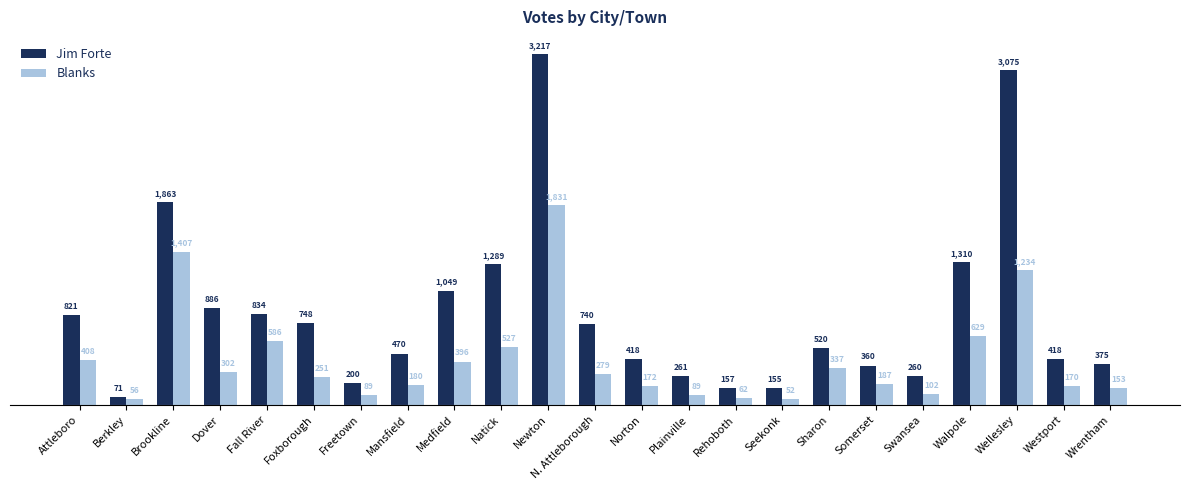

What is the label of the 7th bar from the right?

Sharon